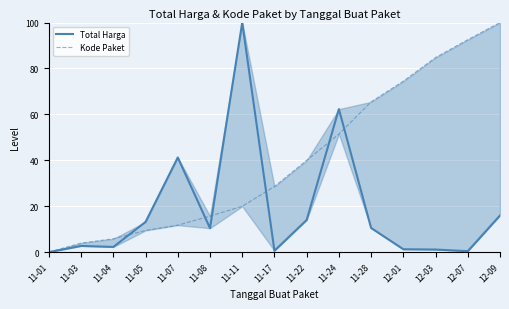

What is the total value across all series at 12-03?

85.9